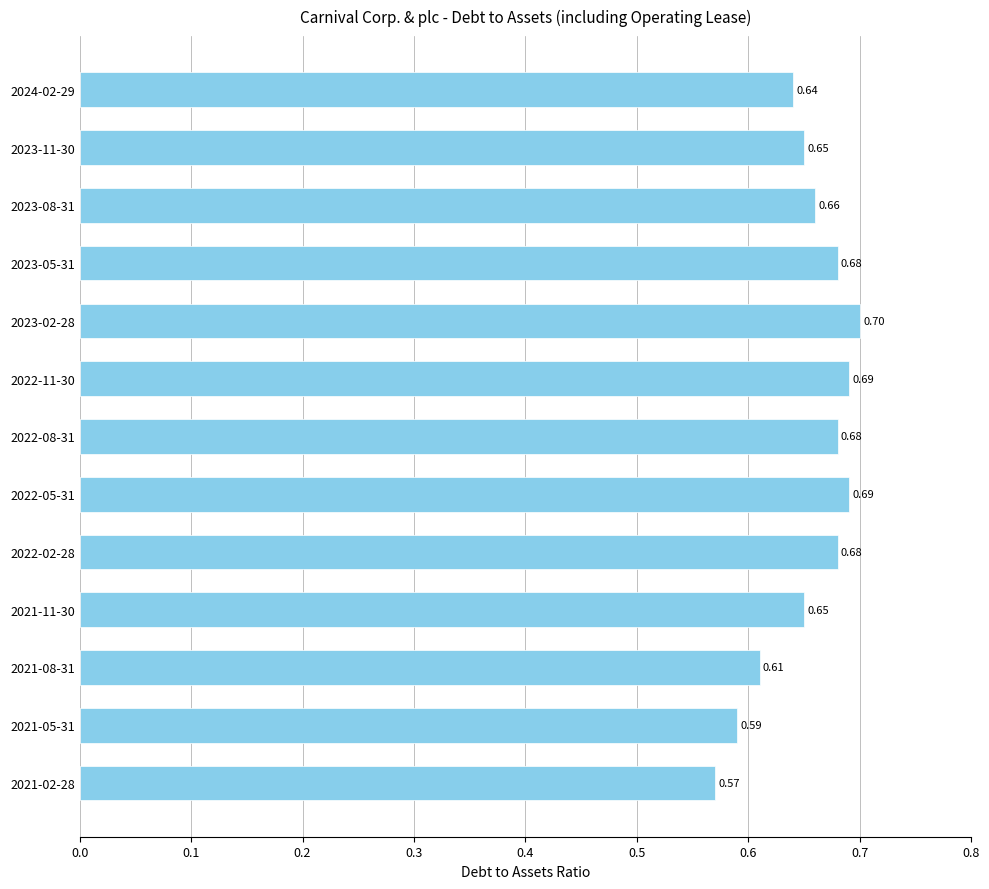

What is the change in value from 2021-02-28 to 2023-08-31?

+0.1